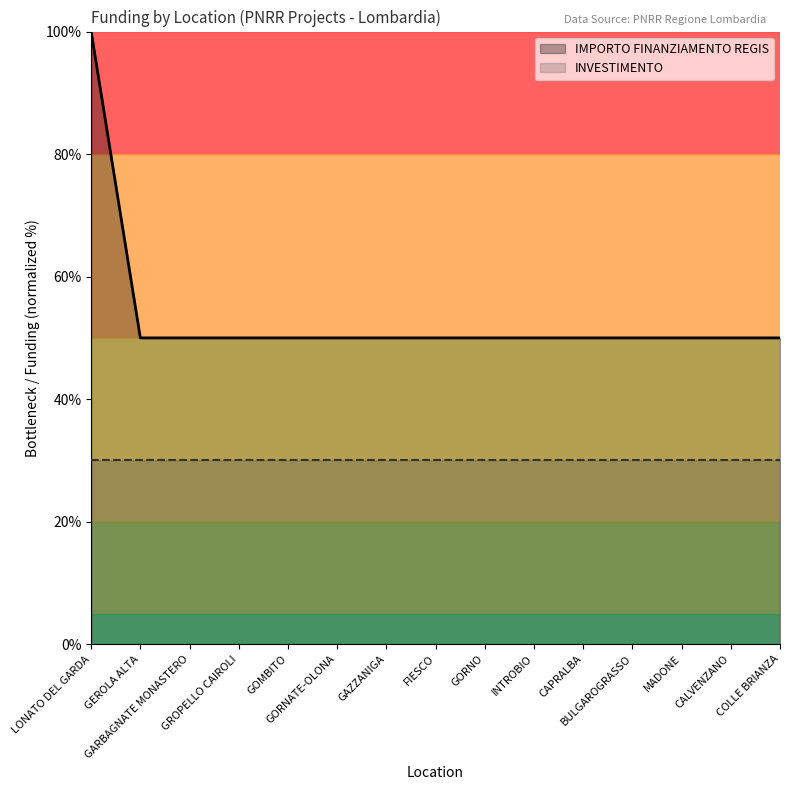

List the labels in order of value, largest first.

LONATO DEL GARDA, GEROLA ALTA, GARBAGNATE MONASTERO, GROPELLO CAIROLI, GOMBITO, GORNATE-OLONA, GAZZANIGA, FIESCO, GORNO, INTROBIO, CAPRALBA, BULGAROGRASSO, MADONE, CALVENZANO, COLLE BRIANZA